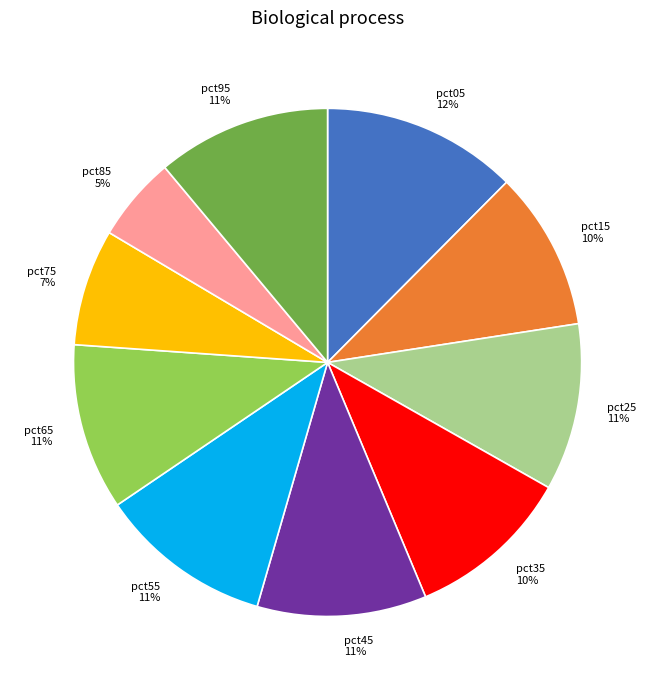

To the nearest percent, what percentage of the pie is pct15?

10%